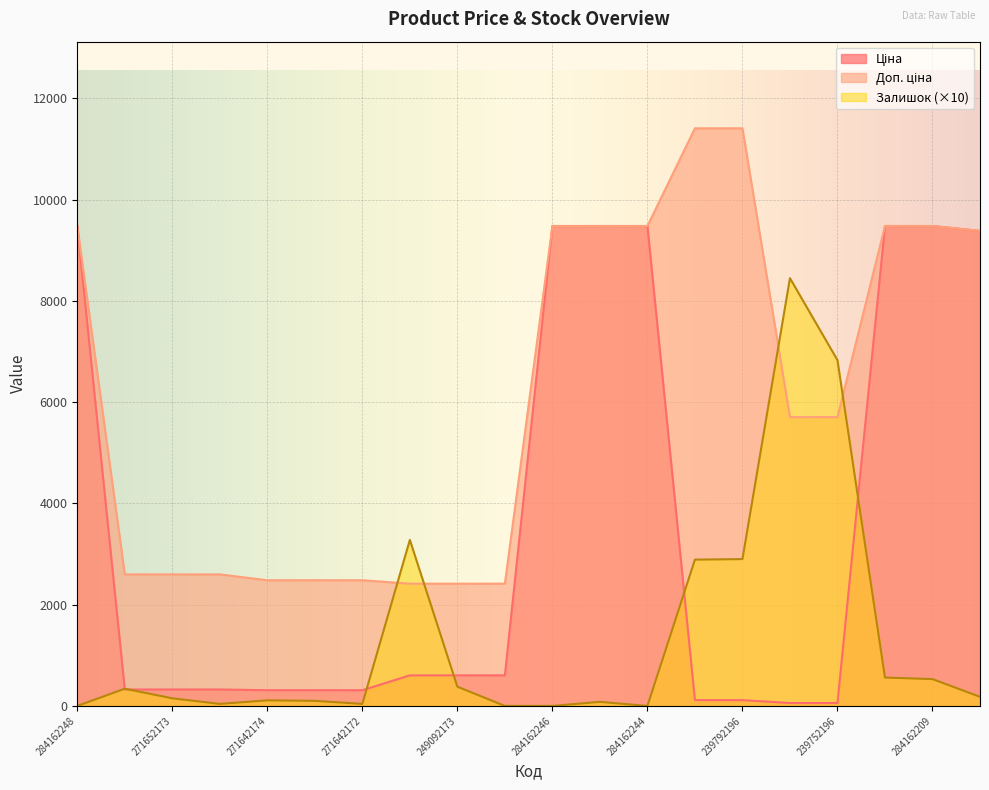

Where is Доп. ціна nearest to the value 6912?

239752197